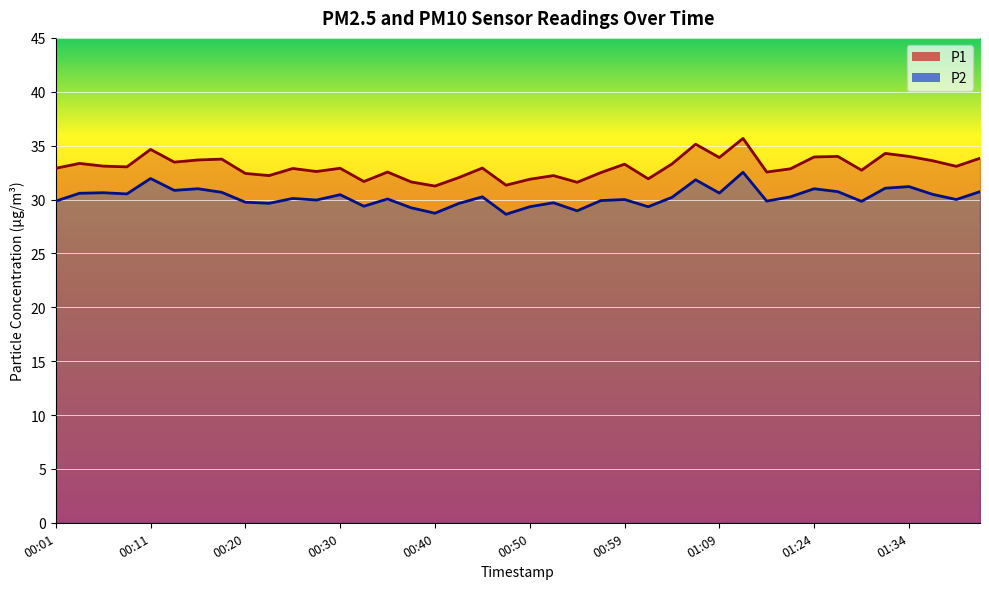

Rank the series by their average value, from lowest to highest.

P2, P1